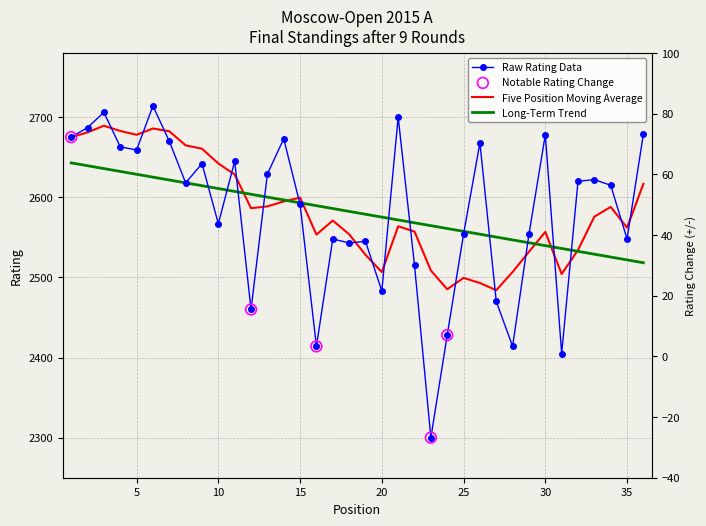

At how many categories does at least one series exceed 79?

36